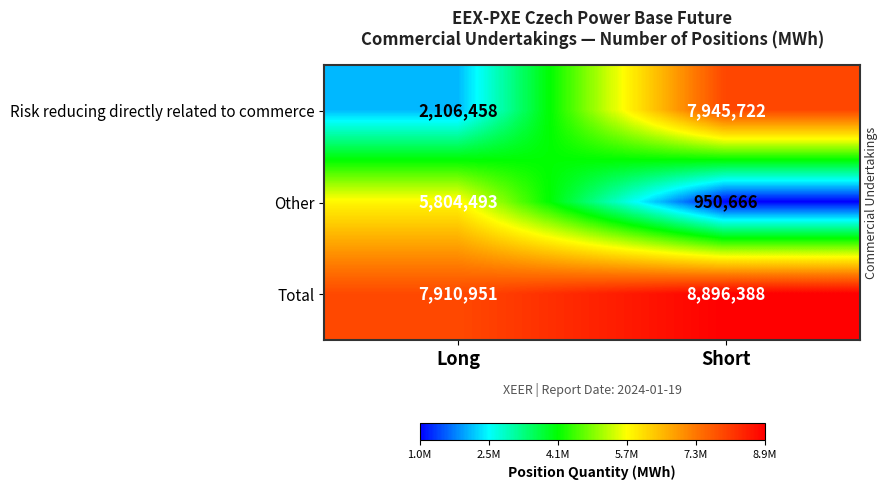

The Total series shows 8896388 at Short. True or false?

True